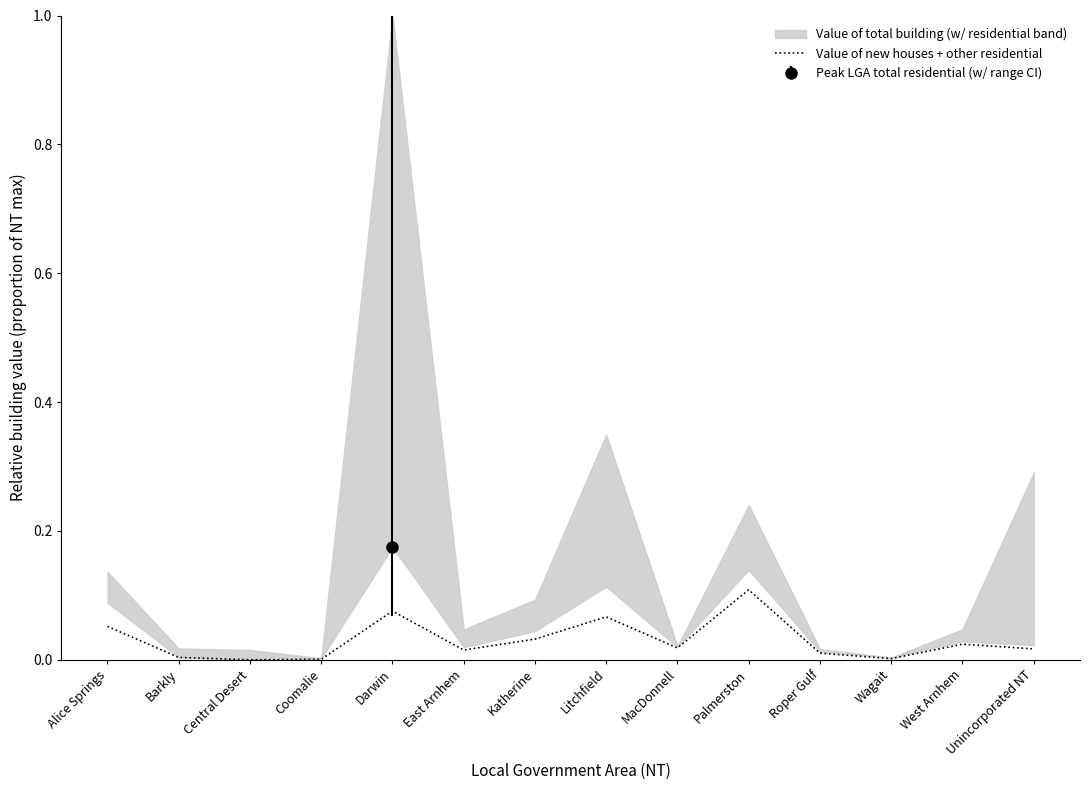

Which category has the lowest value across all series?

Central Desert